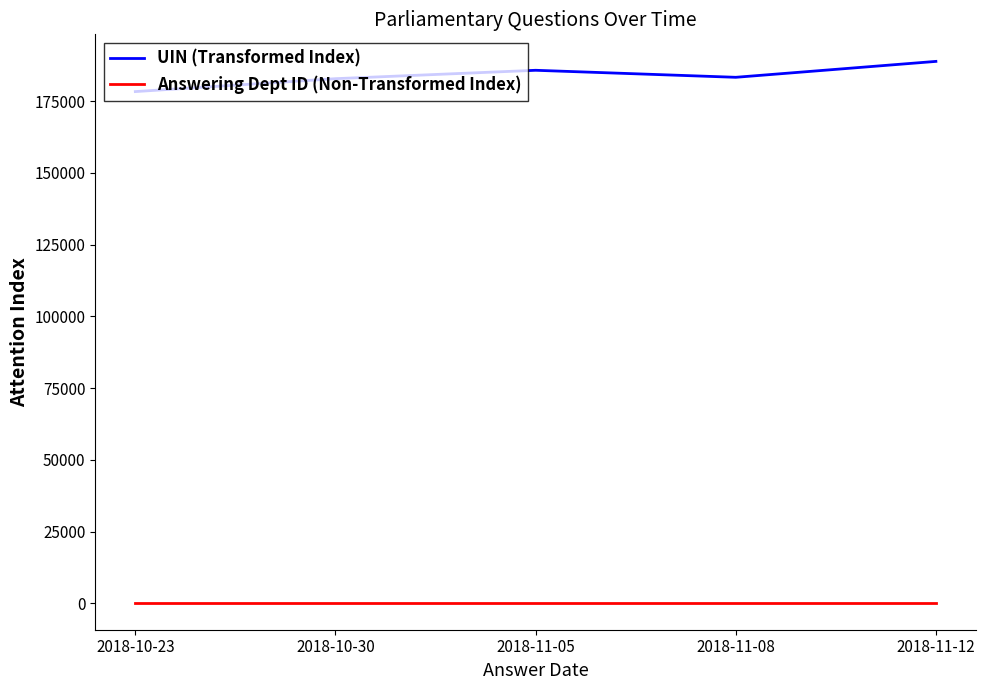

Is this an area chart (filled region under the line)?

No